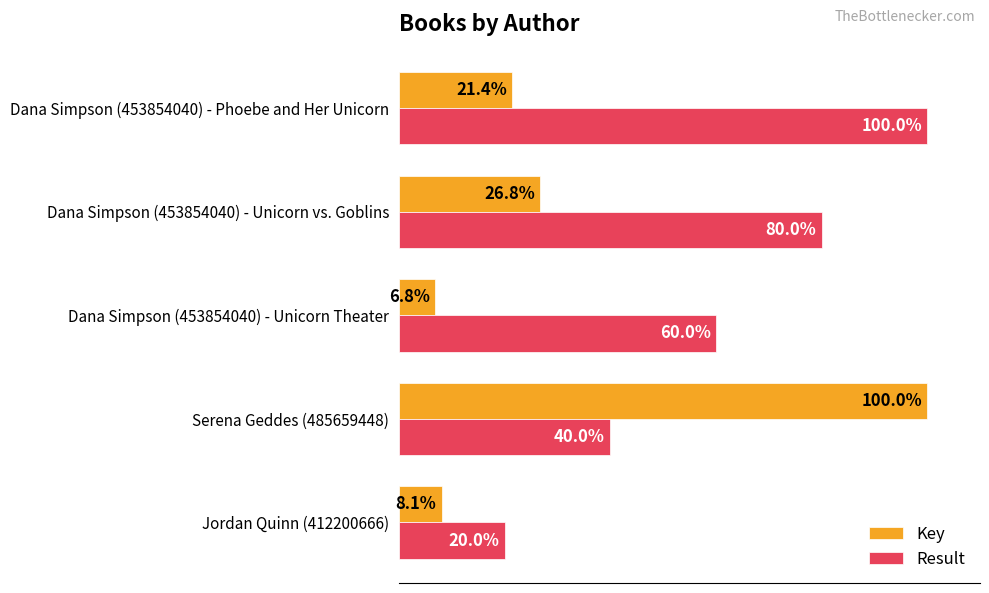

At which label does Key reach its minimum?

Dana Simpson (453854040) - Unicorn Theater